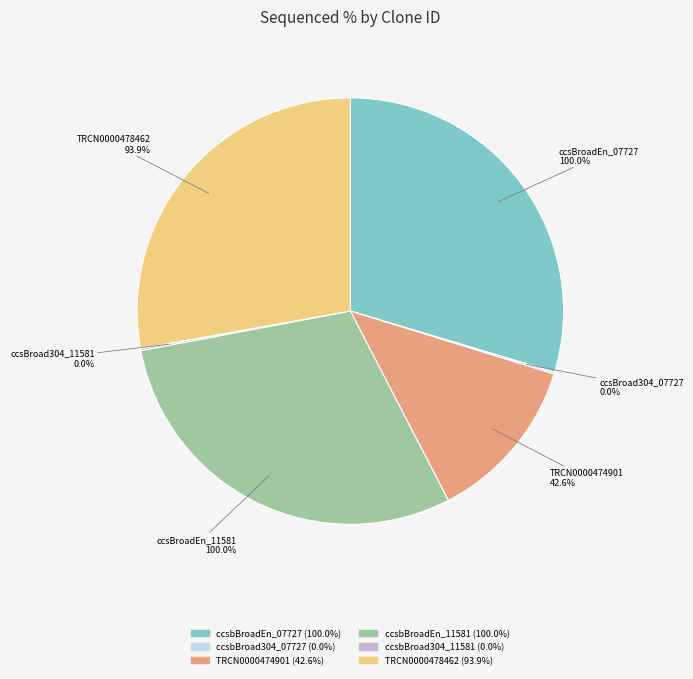

Is it true that ccsbBroadEn_11581 is 21% of the pie?

False